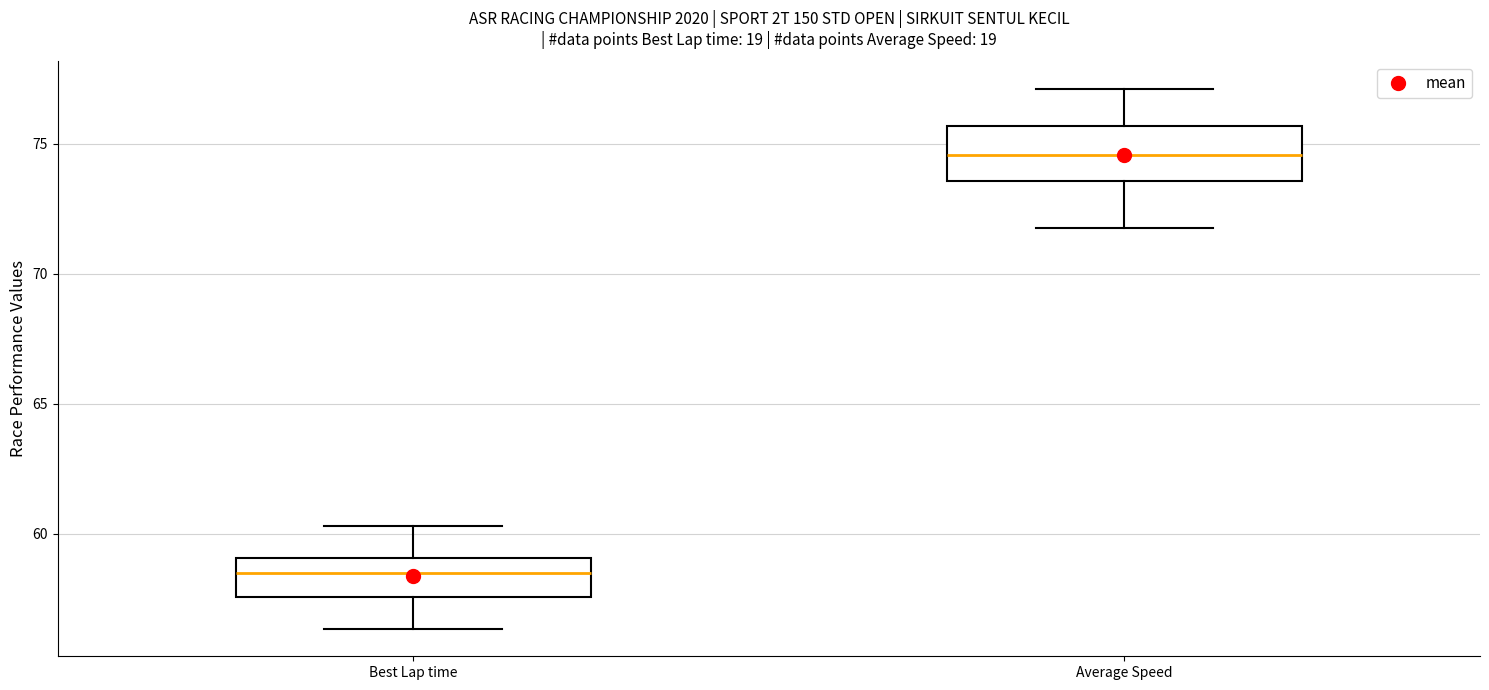

Which box has the highest median line?

Average Speed